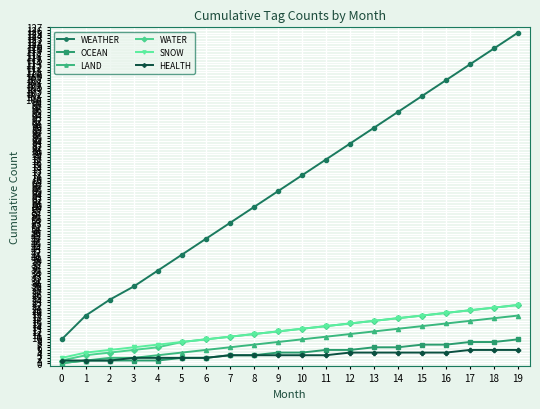

Which series has the widest spread of values?

WEATHER